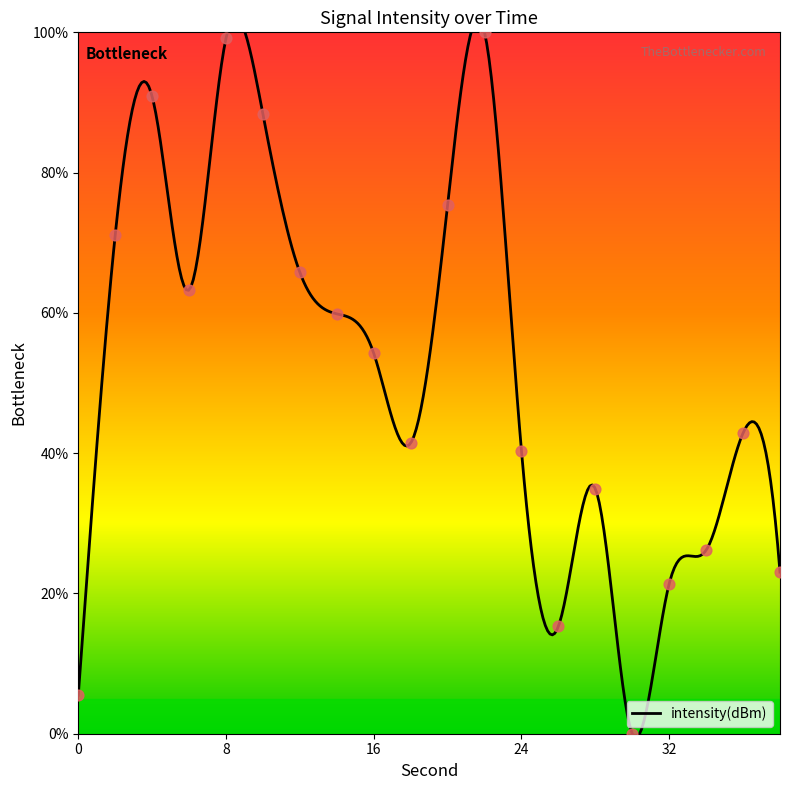

Between 8 and 30, which is larger?

8